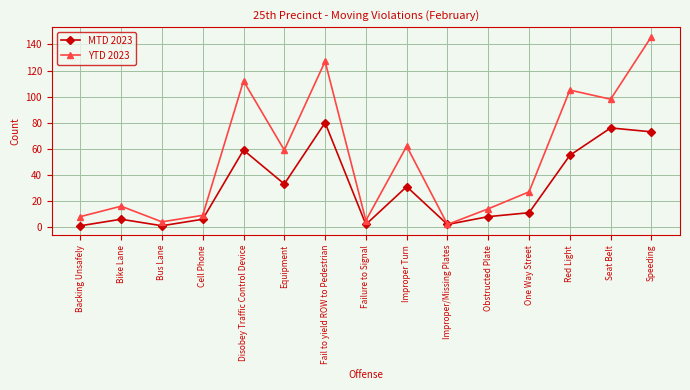

What is the value of the MTD 2023 point at the 15th from the left?

73